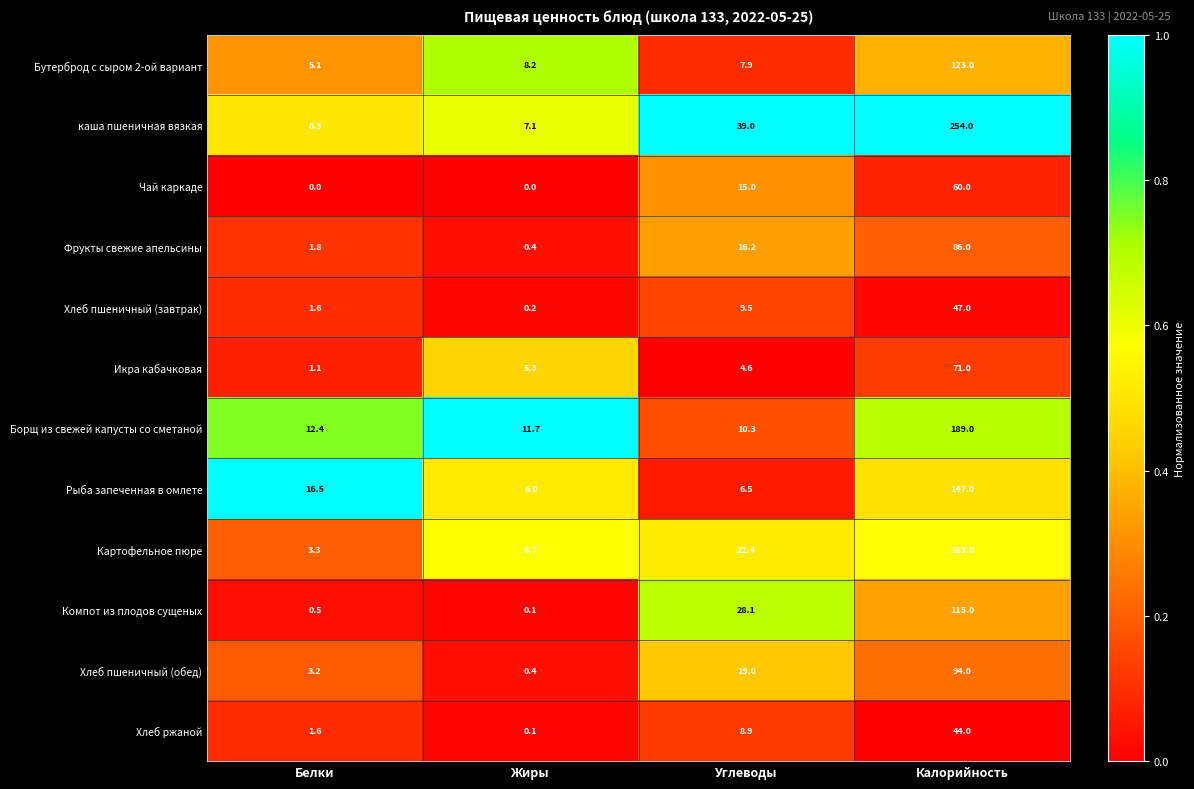

What is the difference between the maximum and minimum values in the каша пшеничная вязкая series?

246.9